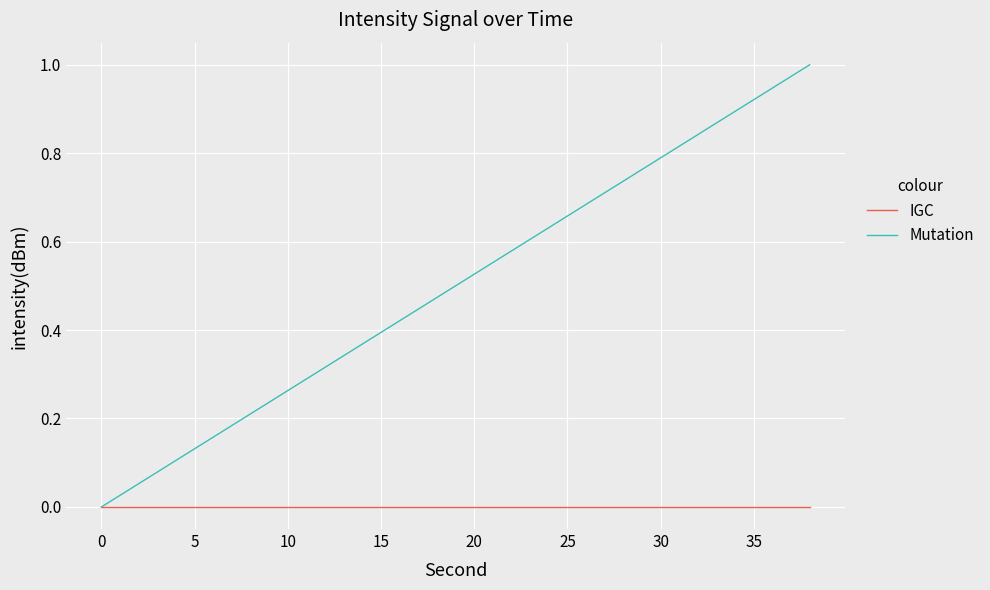

Rank the series by their maximum value, from lowest to highest.

IGC, Mutation